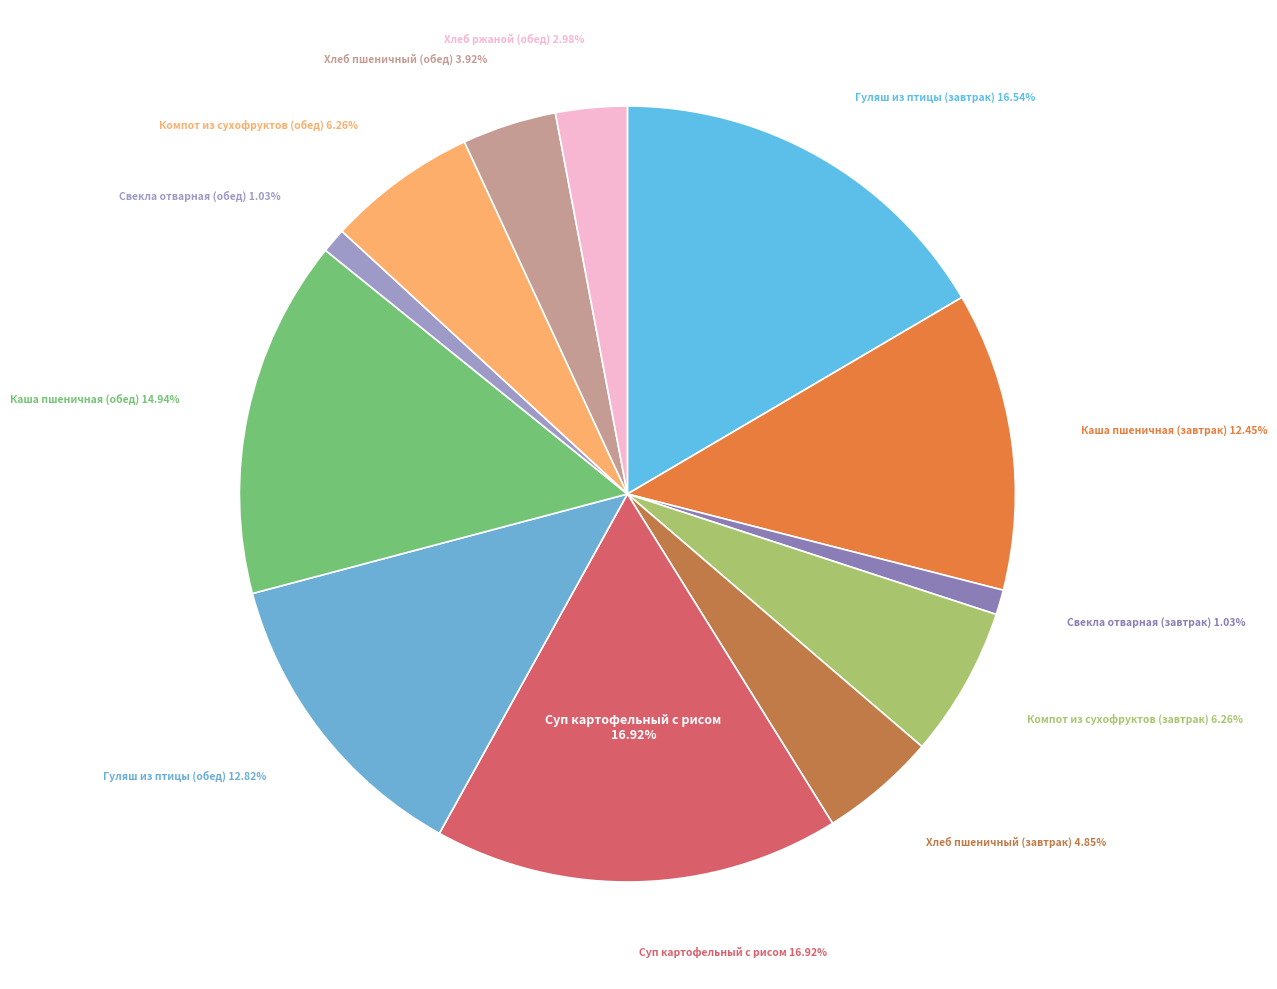

Is Каша пшеничная (завтрак) the majority of the pie?

No